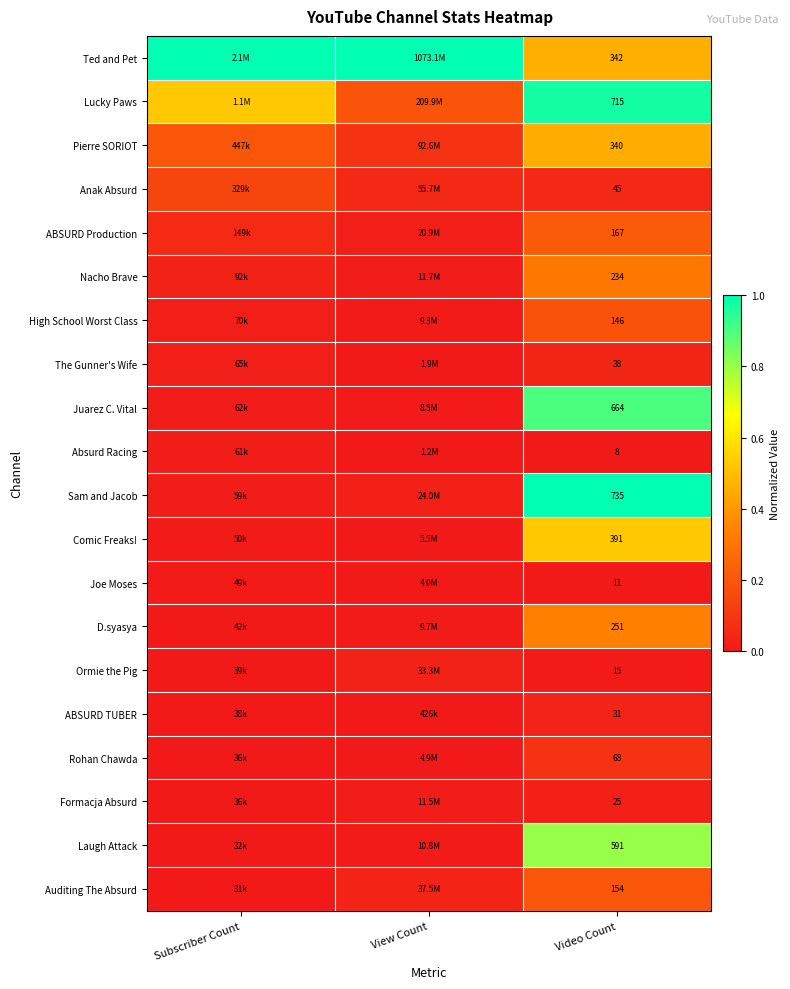

Rank the series at Video Count from highest to lowest value.

Sam and Jacob, Lucky Paws, Juarez C. Vital, Laugh Attack, Comic Freaks!, Ted and Pet, Pierre SORIOT, D.syasya, Nacho Brave, ABSURD Production, Auditing The Absurd, High School Worst Class, Rohan Chawda, Anak Absurd, The Gunner's Wife, ABSURD TUBER, Formacja Absurd, Ormie the Pig, Joe Moses, Absurd Racing